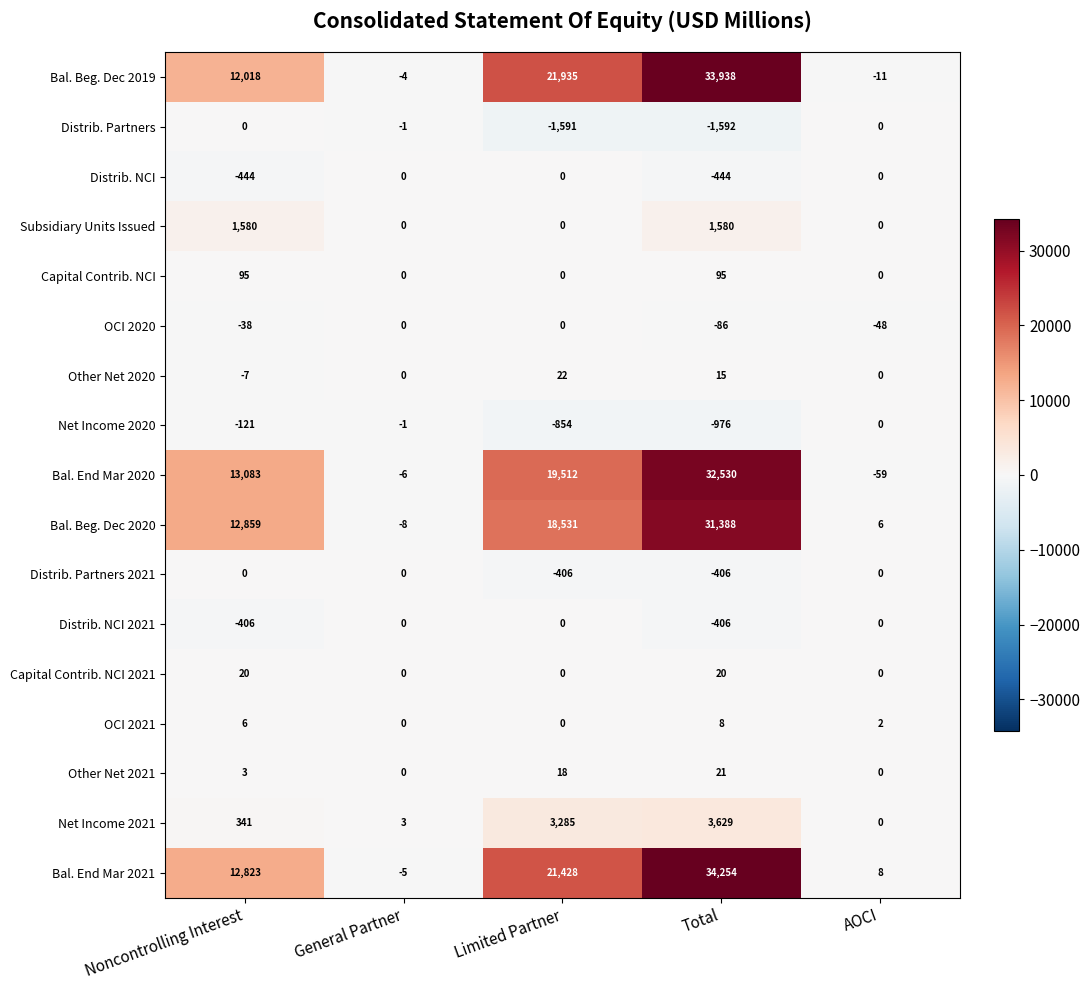

How many distinct data groups are displayed?

17